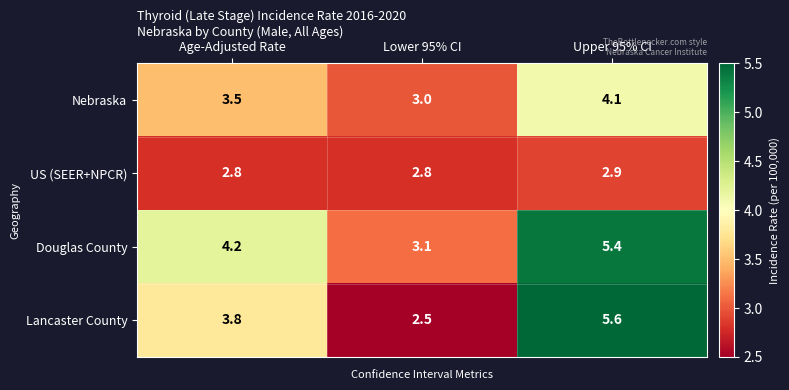

What is the minimum value shown in the chart?

2.5